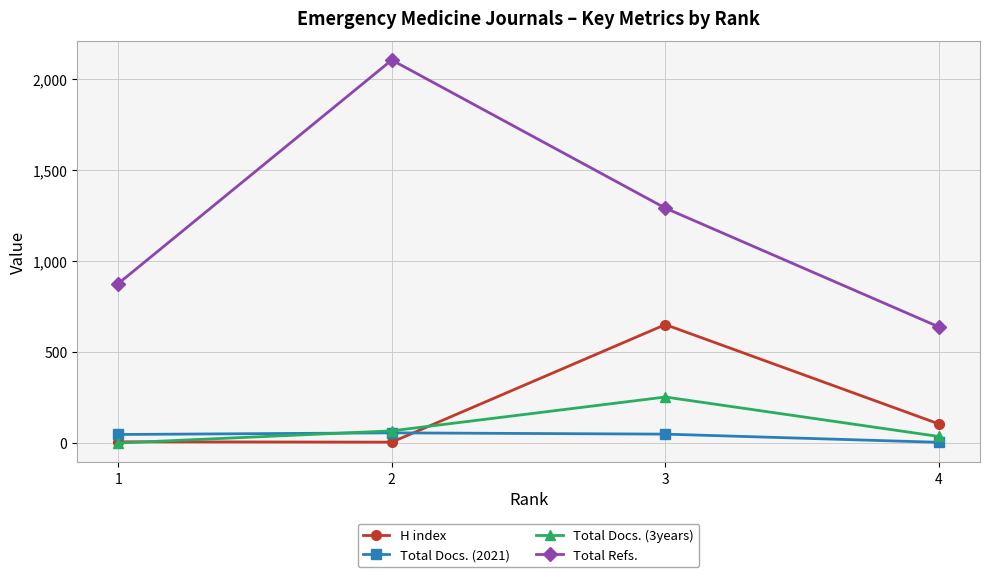

What is the value of the Total Docs. (2021) point at the 1st from the left?

47